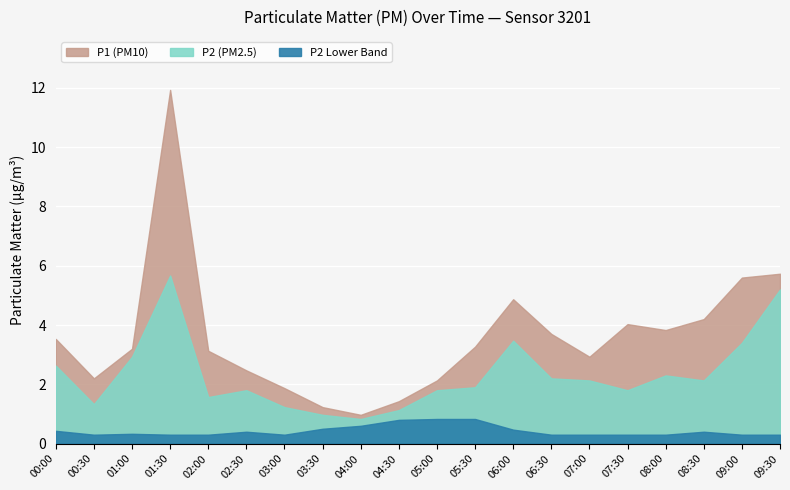

Rank the series by their average value, from highest to lowest.

P1, P2, P2_lower